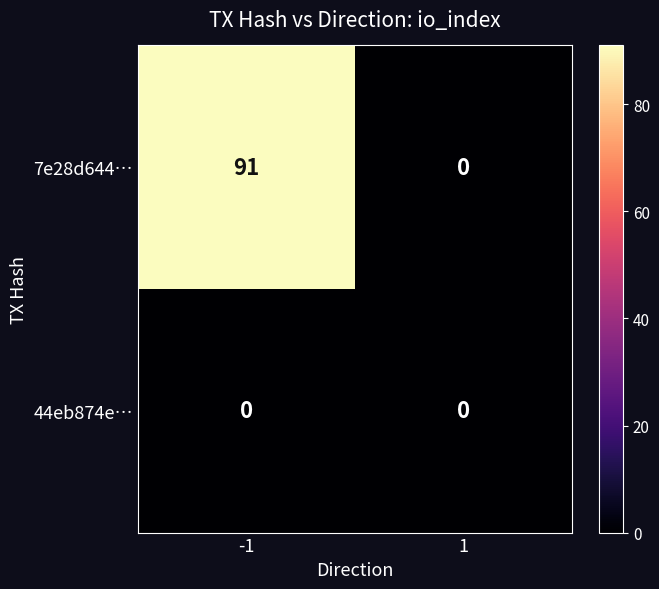

List the series in order of their overall mean, highest first.

7e28d644…, 44eb874e…